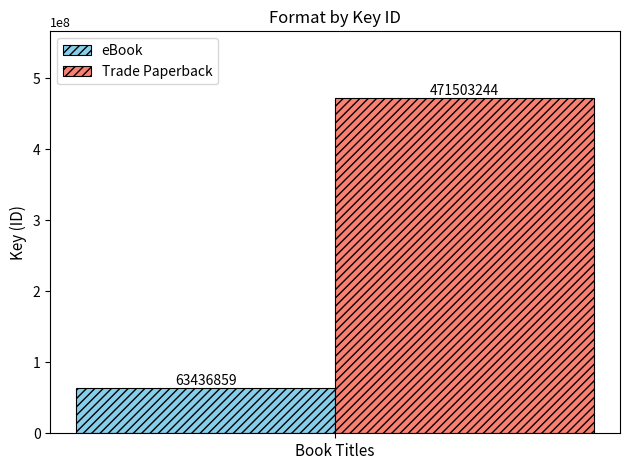

How many groups of bars are there?

1